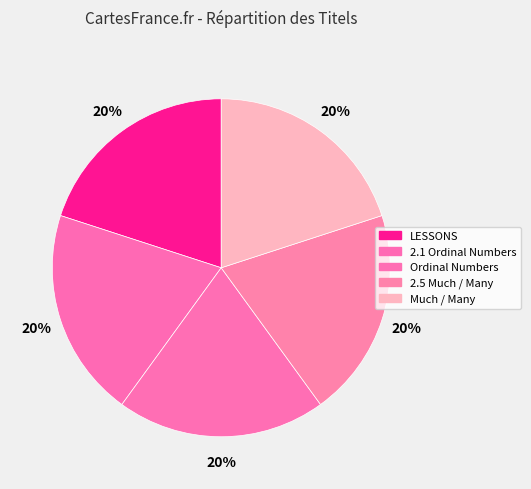

How many slices are in this pie chart?

5